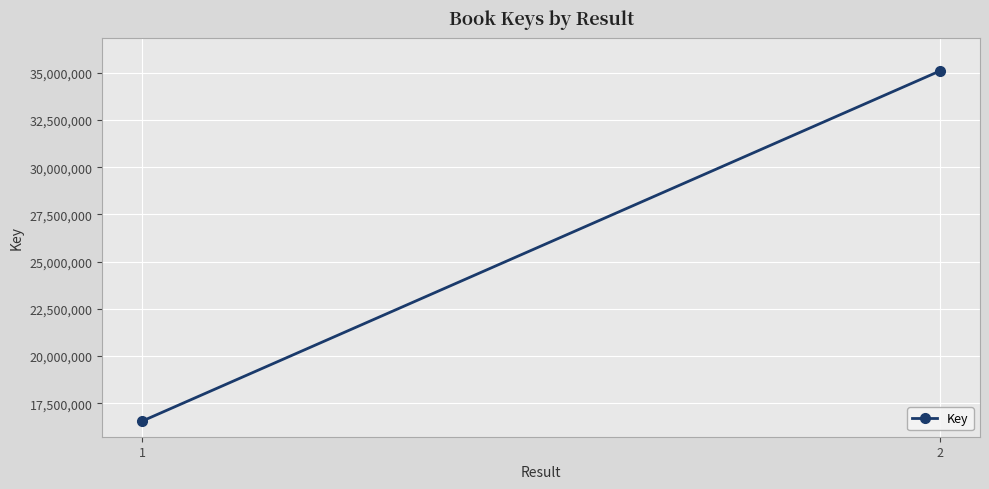

Approximately how many times larger is the value at 1 compared to 2?

0.5